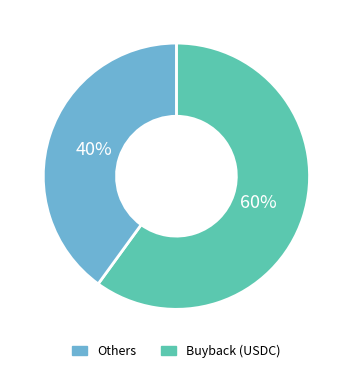

To the nearest percent, what is the difference between the largest and smallest slice percentages?

20%